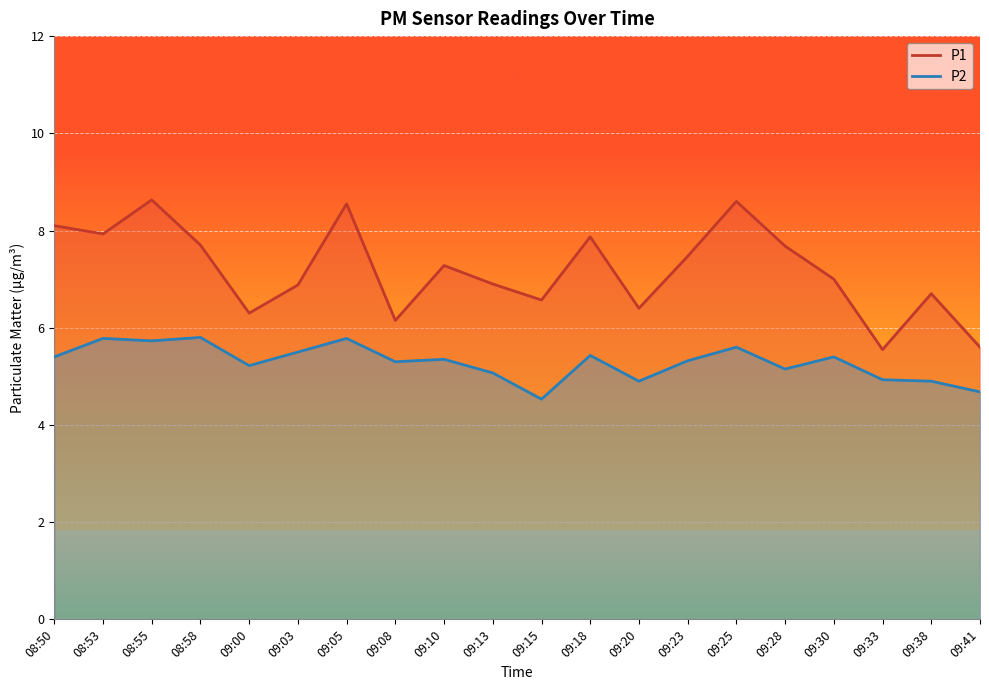

What is the difference between the P2 values at 08:58 and 09:03?

0.3